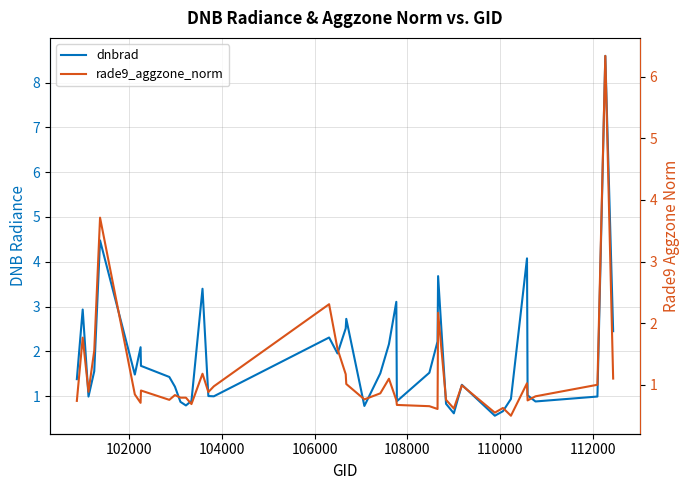

In dnbrad, how many points are lower than both neighbors (excluding endpoints)?

10